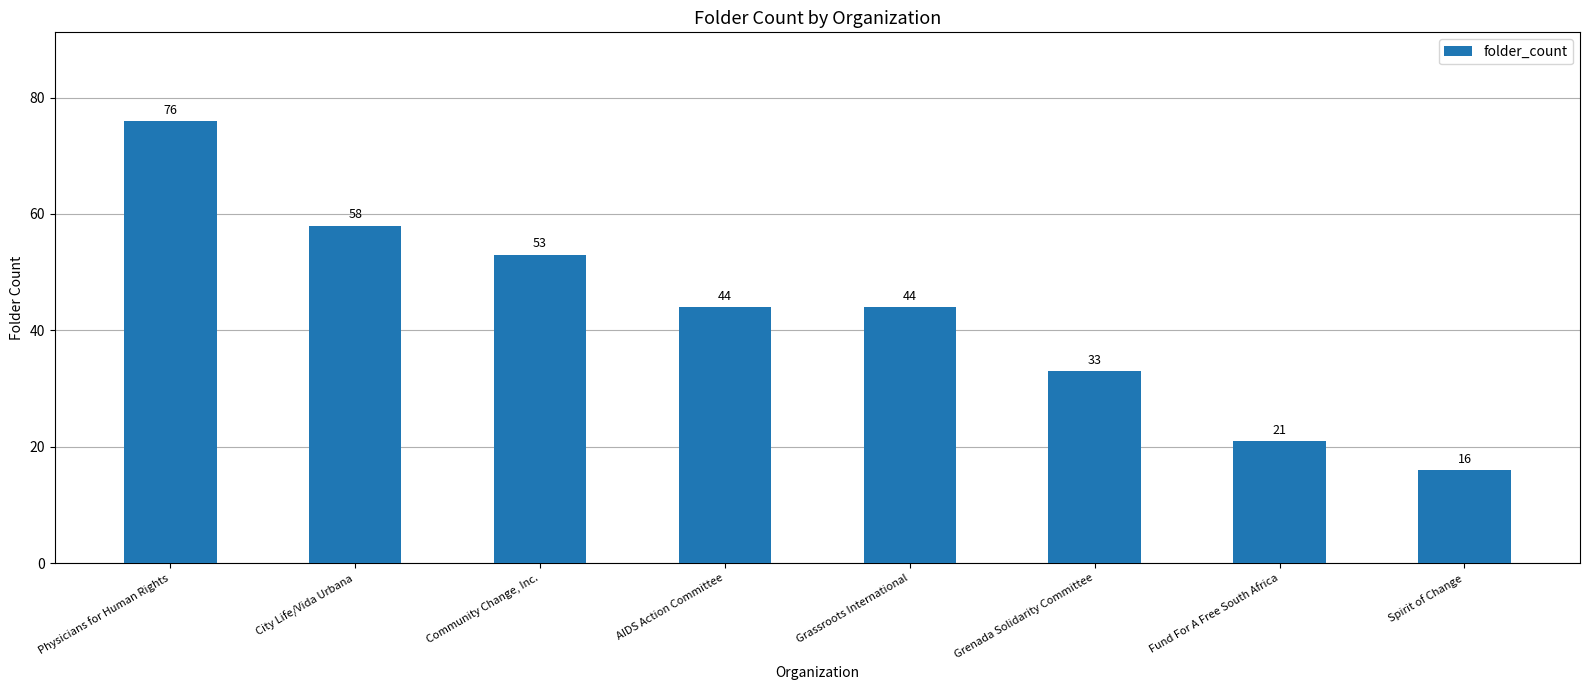

What is the change in value from Physicians for Human Rights to Grenada Solidarity Committee?

-43